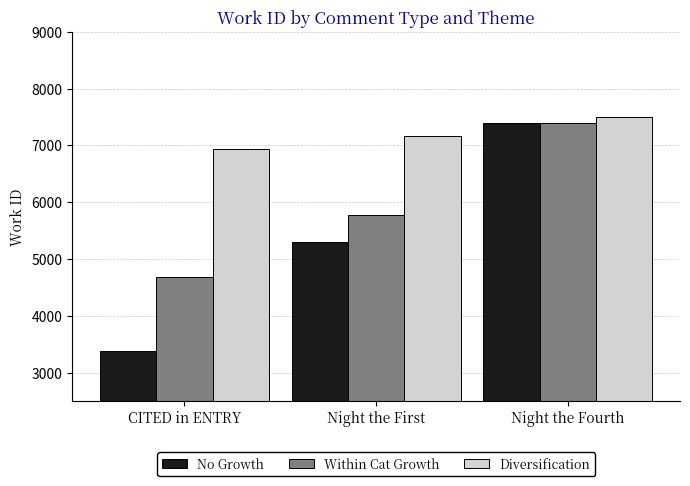

What is the lowest value of the Diversification series?

6942